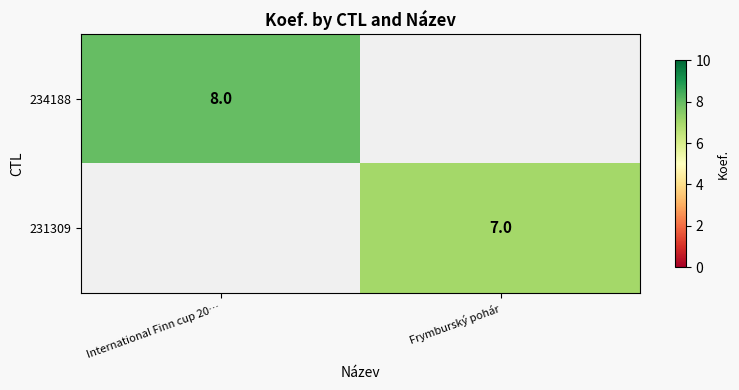

At how many categories does at least one series exceed 7?

1